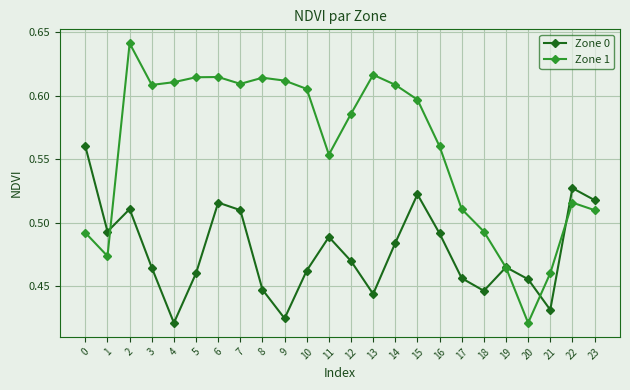

What is the total value across all series at 7?

1.1